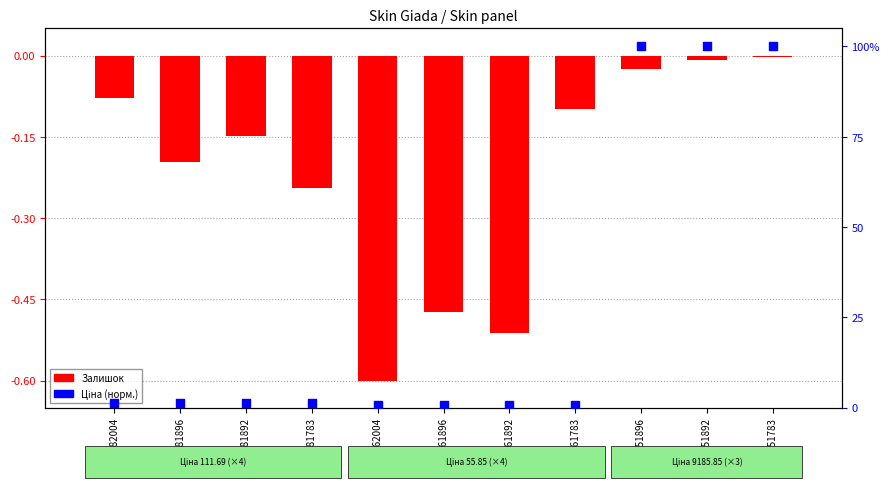

Which series has the largest Y range (max minus min)?

Ціна (норм.)